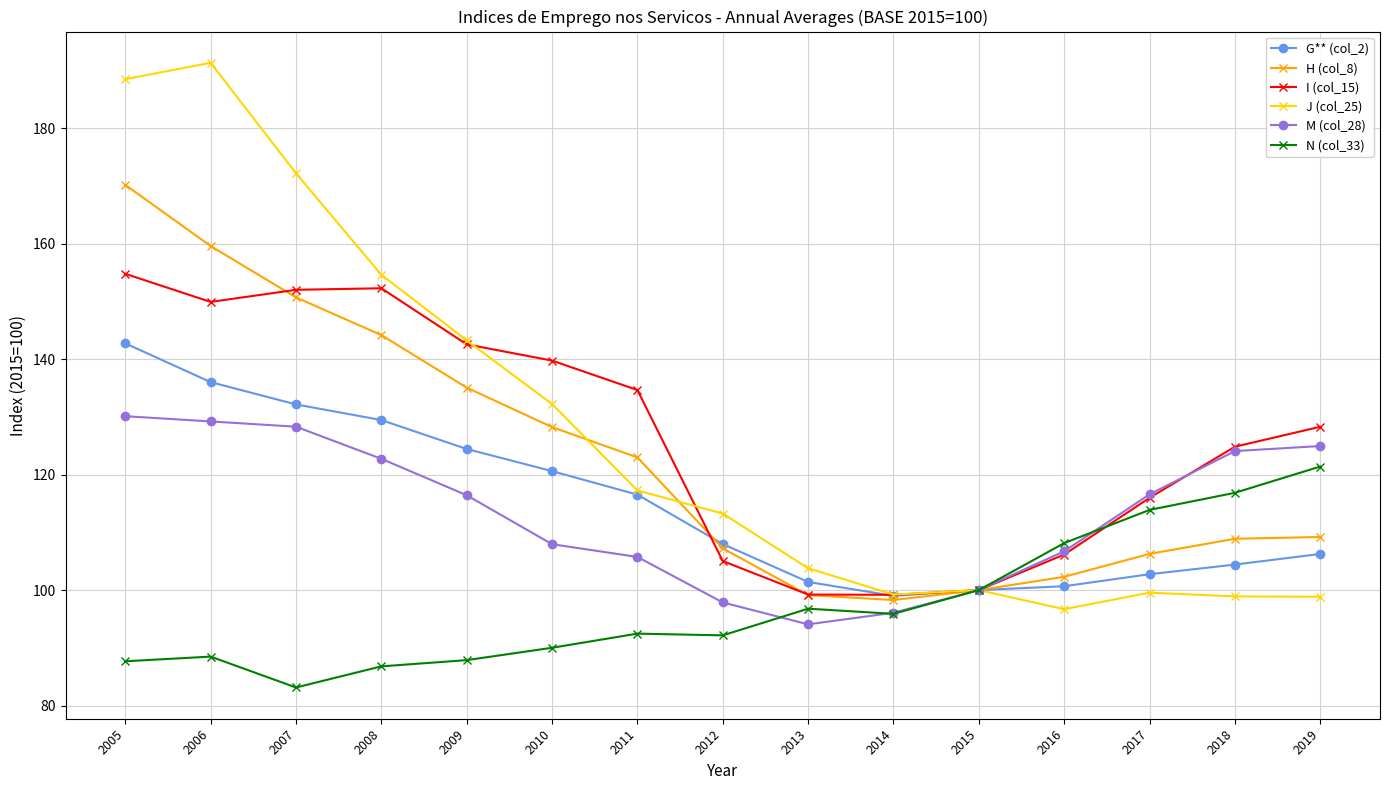

Which series changed the most between 2011 and 2013?

I (col_15)